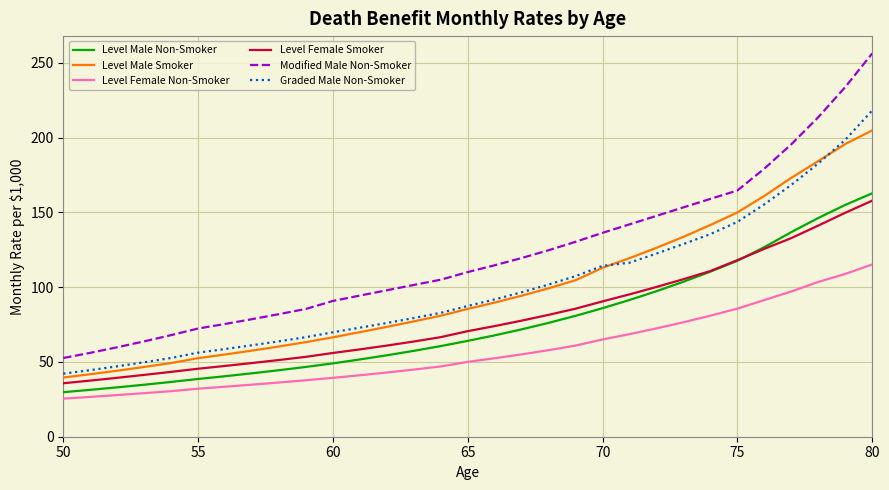

What is the difference between the maximum and second lowest values in the Level Male Non-Smoker series?

131.4